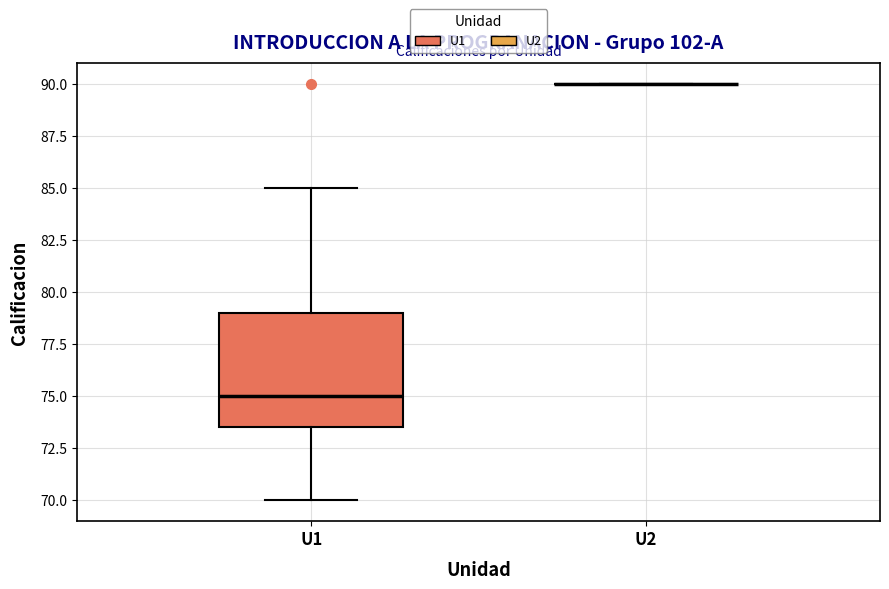

Where is the upper edge of the box for U1 on the y-axis? The values are not printed on the chart, so give them approximately, as read against the axis.

79.0